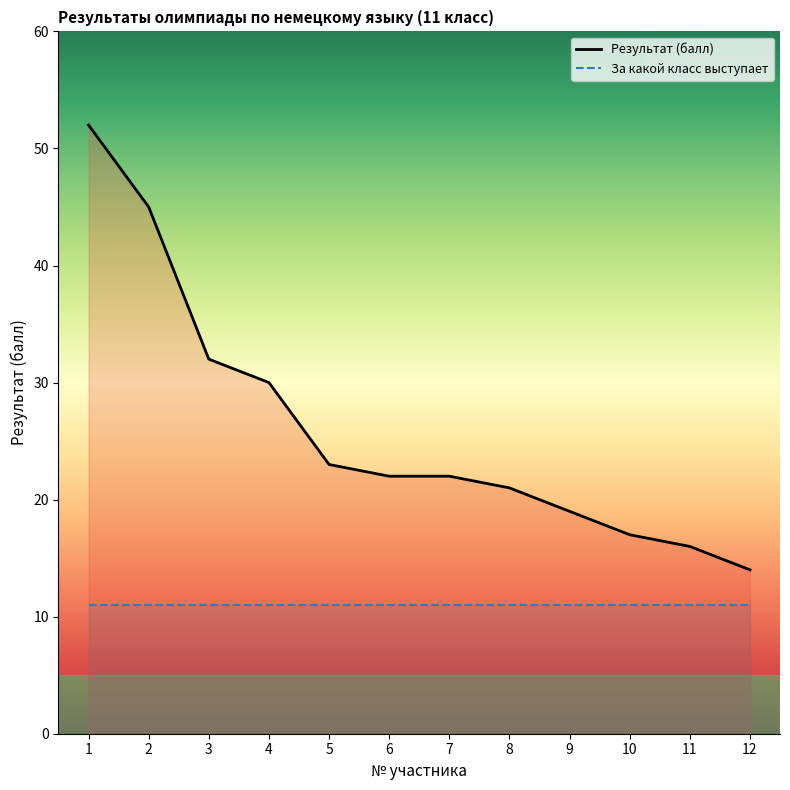

At which label does За какой класс выступает reach its minimum?

1